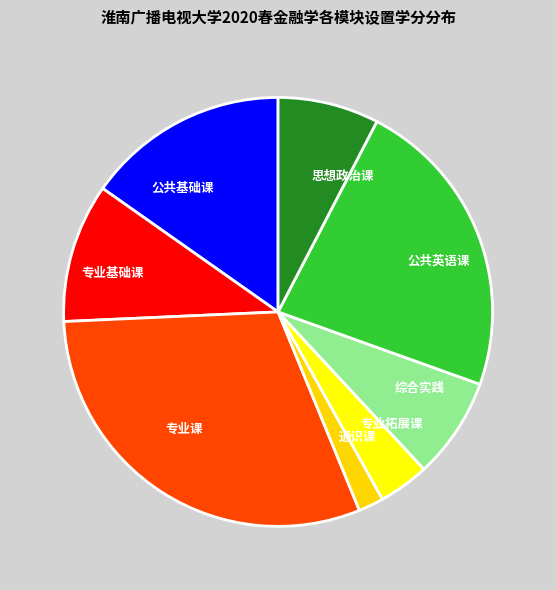

Is it true that 公共基础课 is 25% of the pie?

False